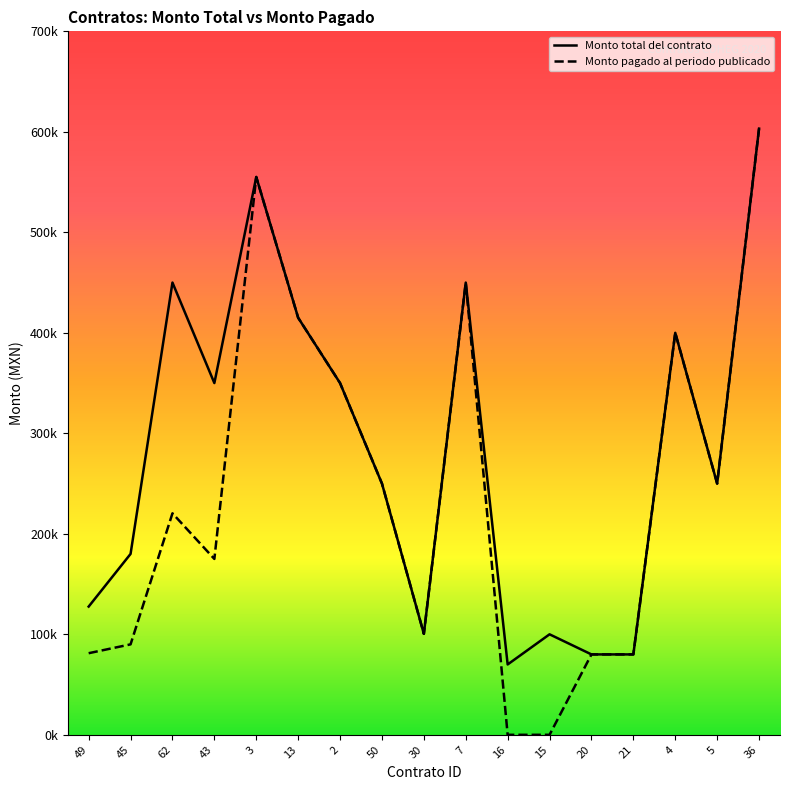

The value of Monto total del contrato at 7 is 203757.1. True or false?

False